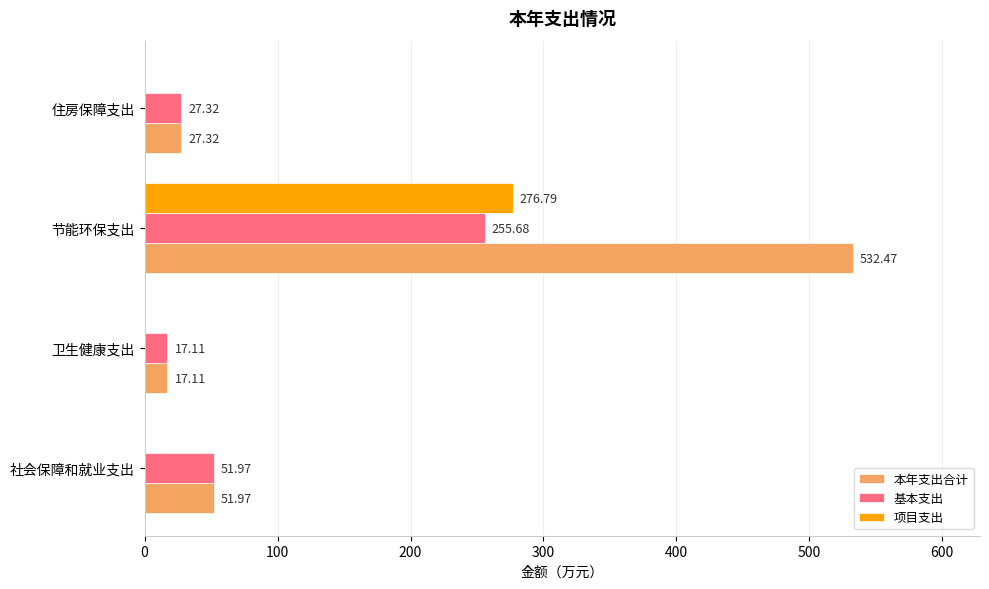

At which category is the sum across all series the highest?

节能环保支出